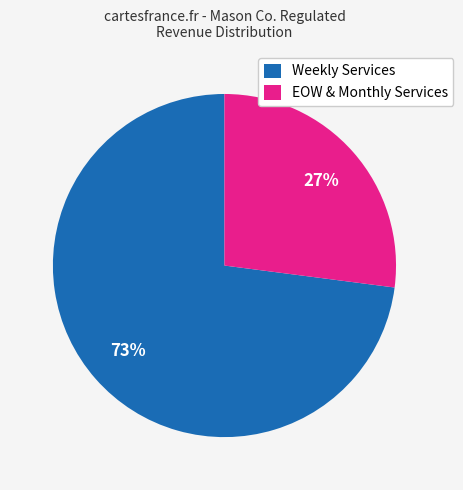

Which slice is the smallest?

EOW & Monthly Services